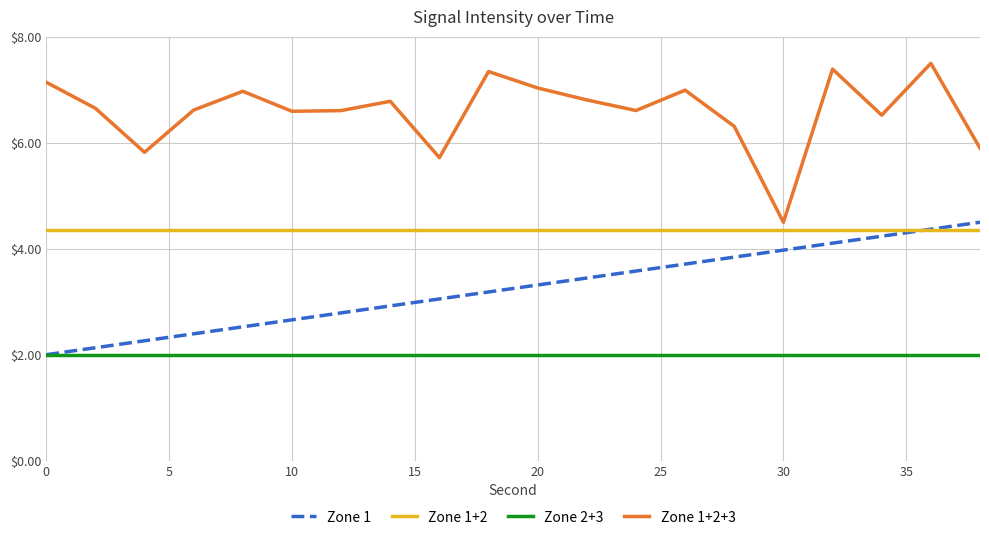

Does the chart have visible grid lines?

Yes